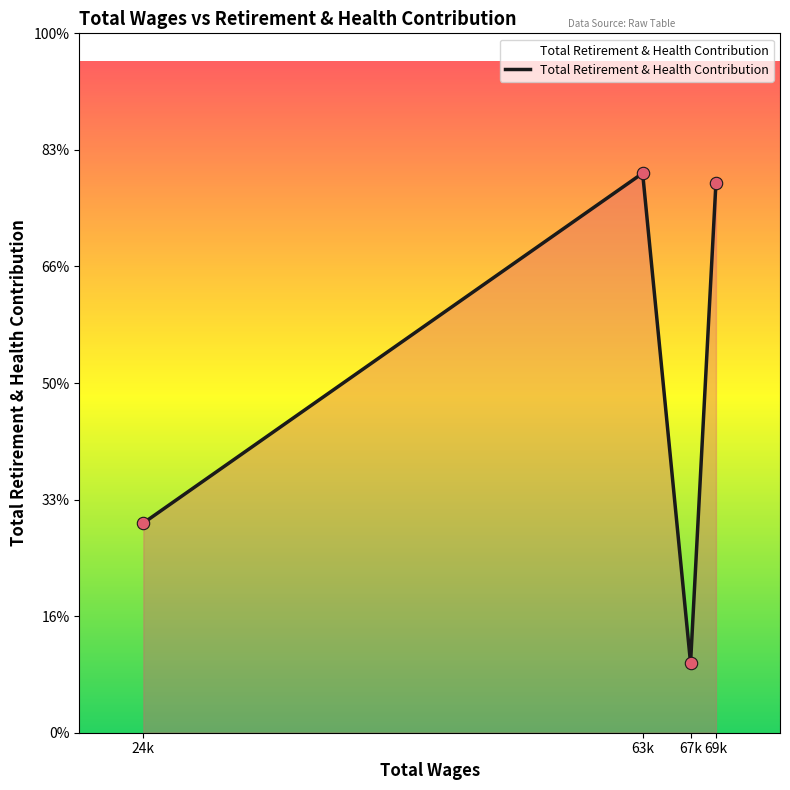

Approximately how many times larger is the value at 67k compared to 69k?

0.1